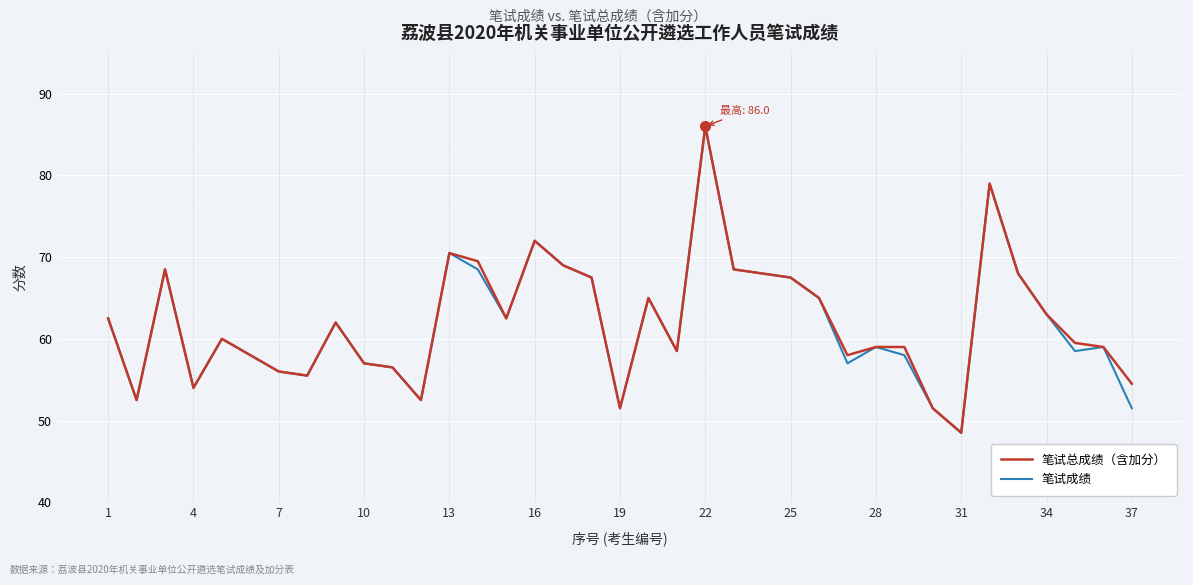

What is the maximum value shown in the chart?

86.0